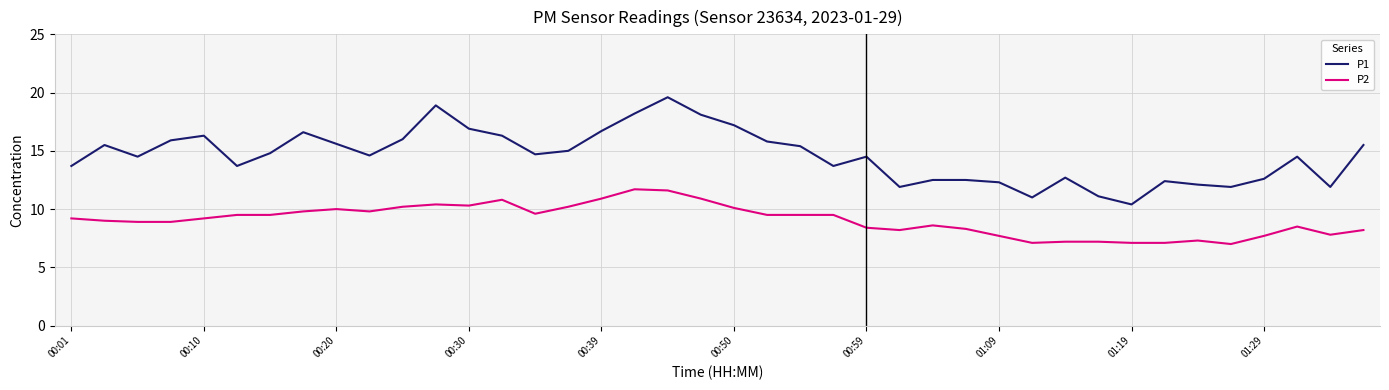

True or false: P1 and P2 cross at least once.

False